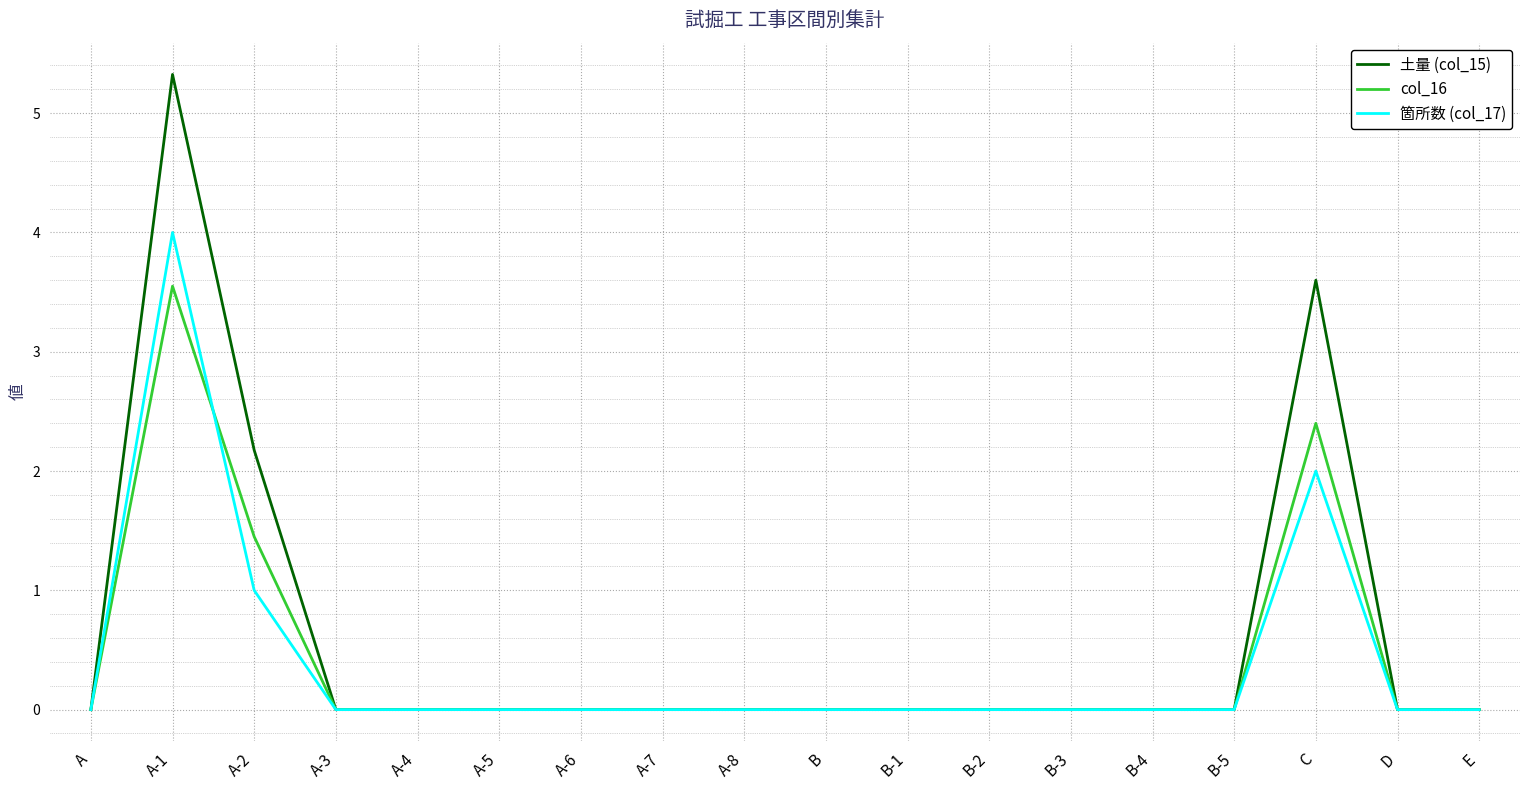

What position from the right is A-7?

11